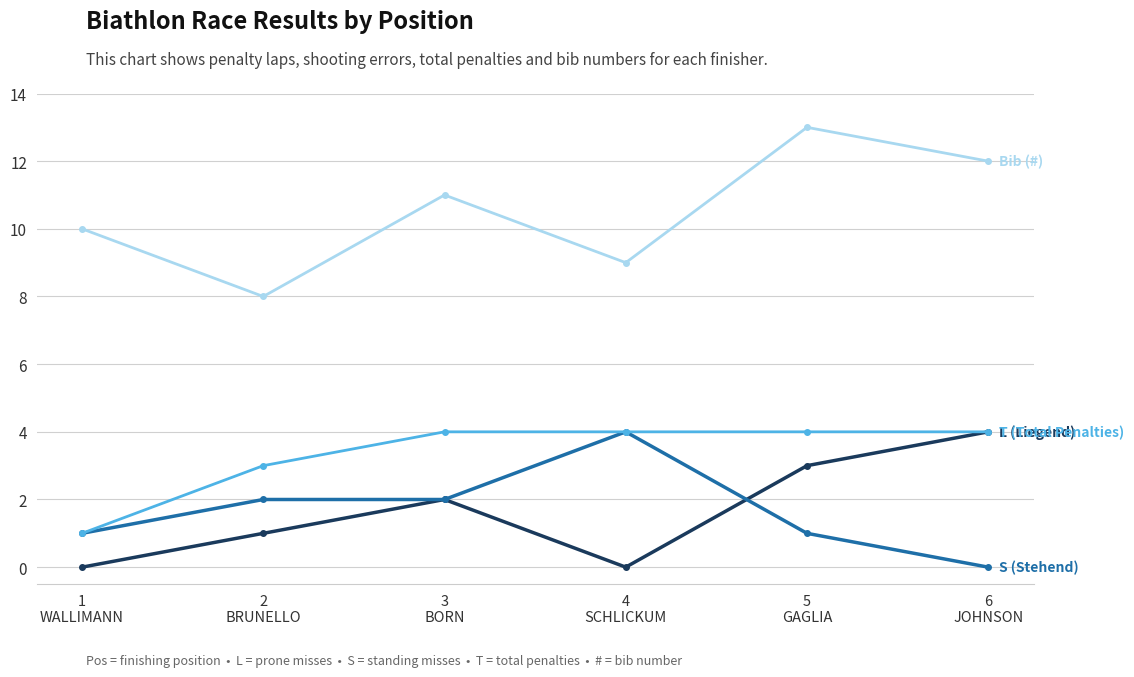

What is the maximum value shown in the chart?

13